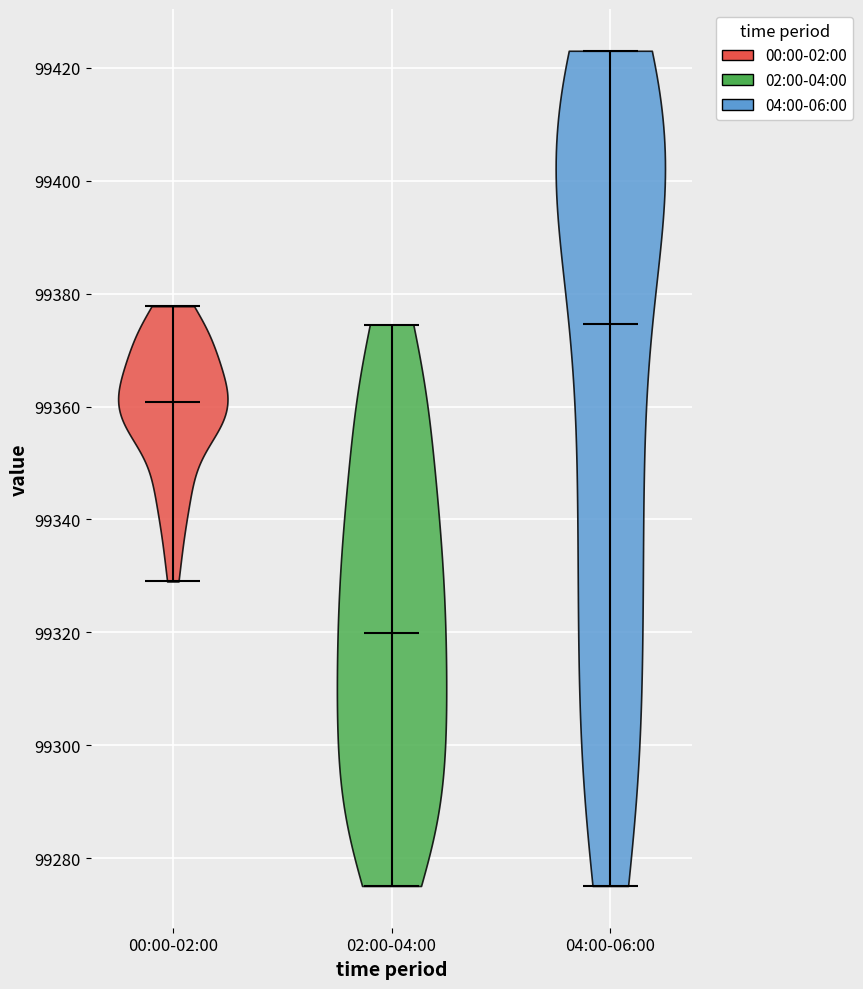

Which violin has the highest median line?

04:00-06:00